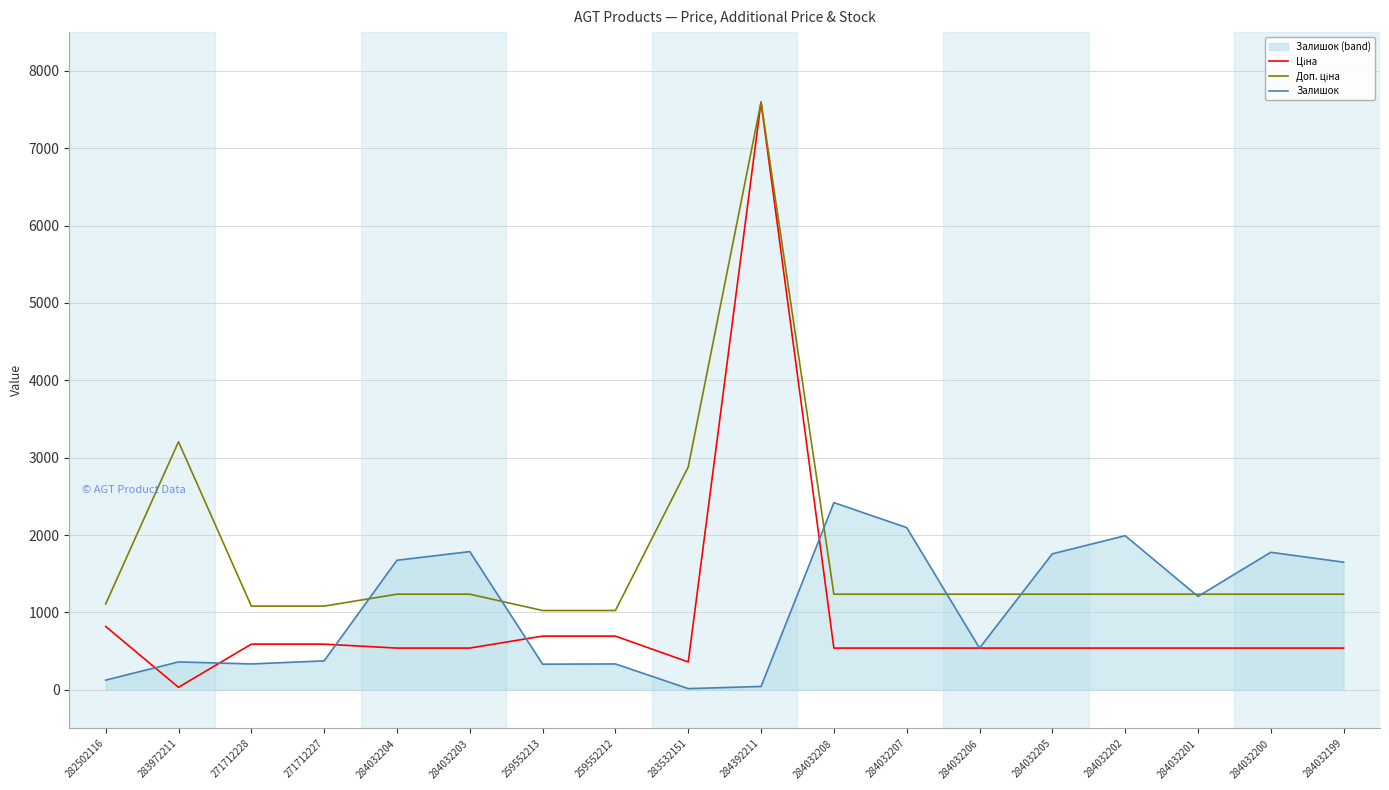

What is the difference between the second highest and minimum values in the Залишок series?

2081.0